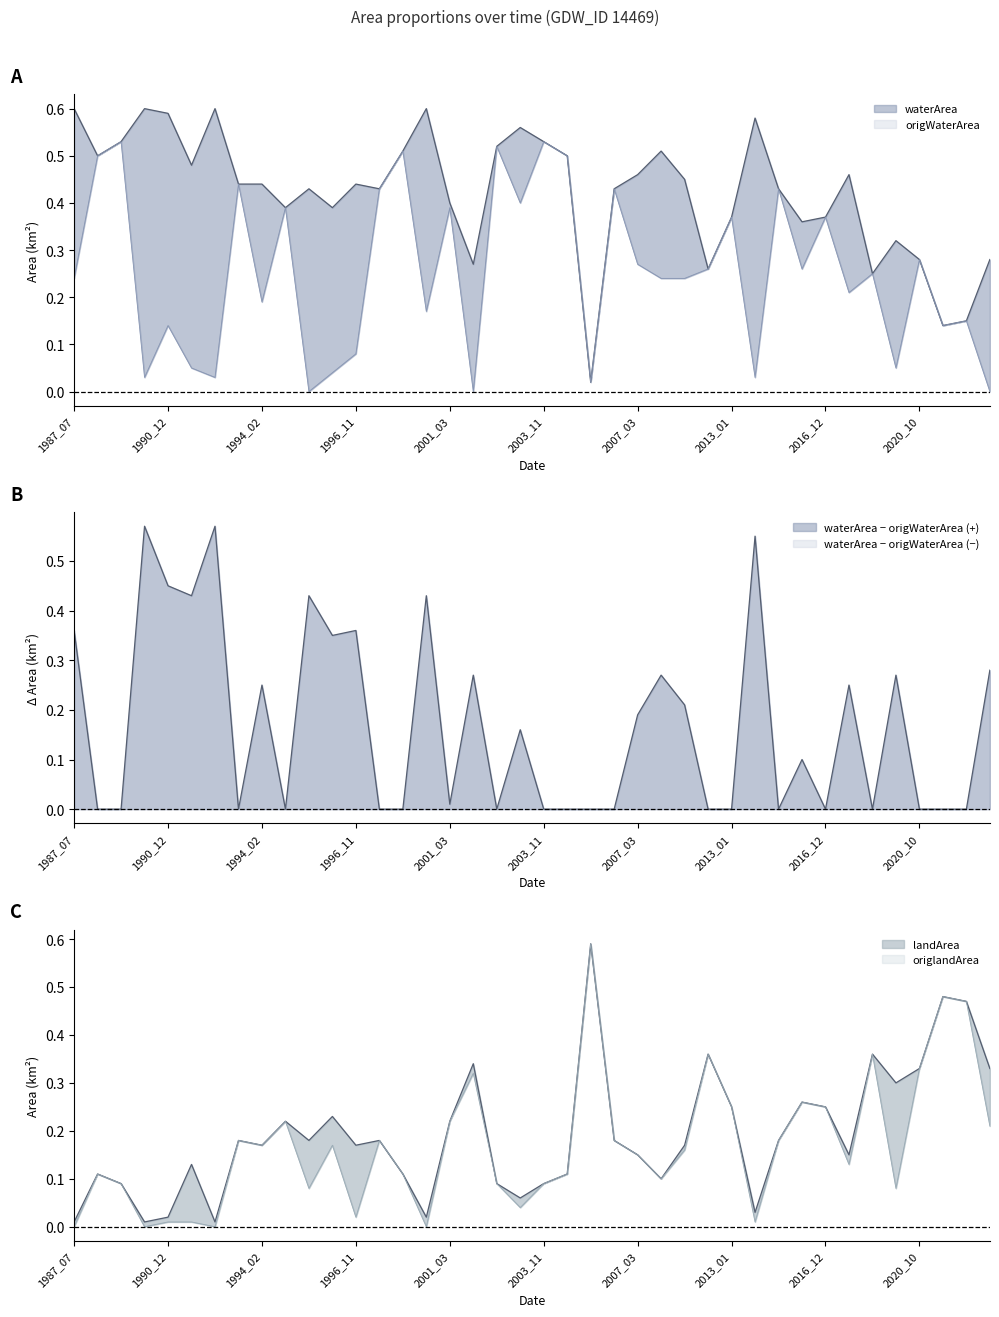

Rank the series by their maximum value, from highest to lowest.

waterArea, landArea, origlandArea, origWaterArea